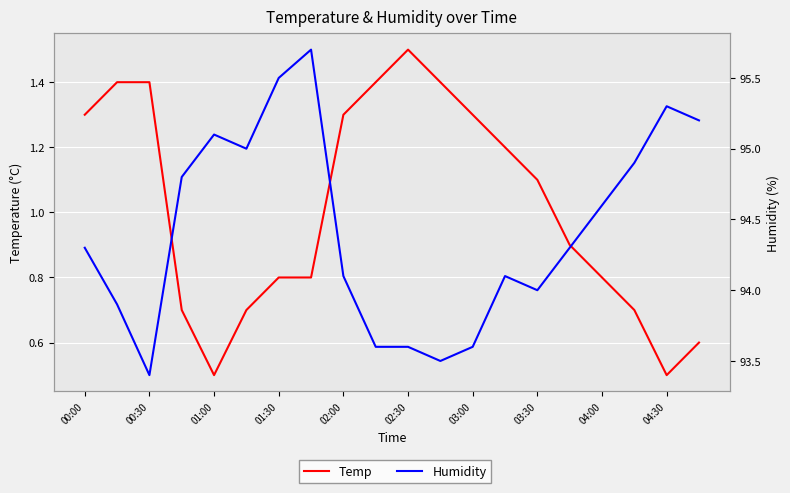

Does the chart display data point markers on the line(s)?

No